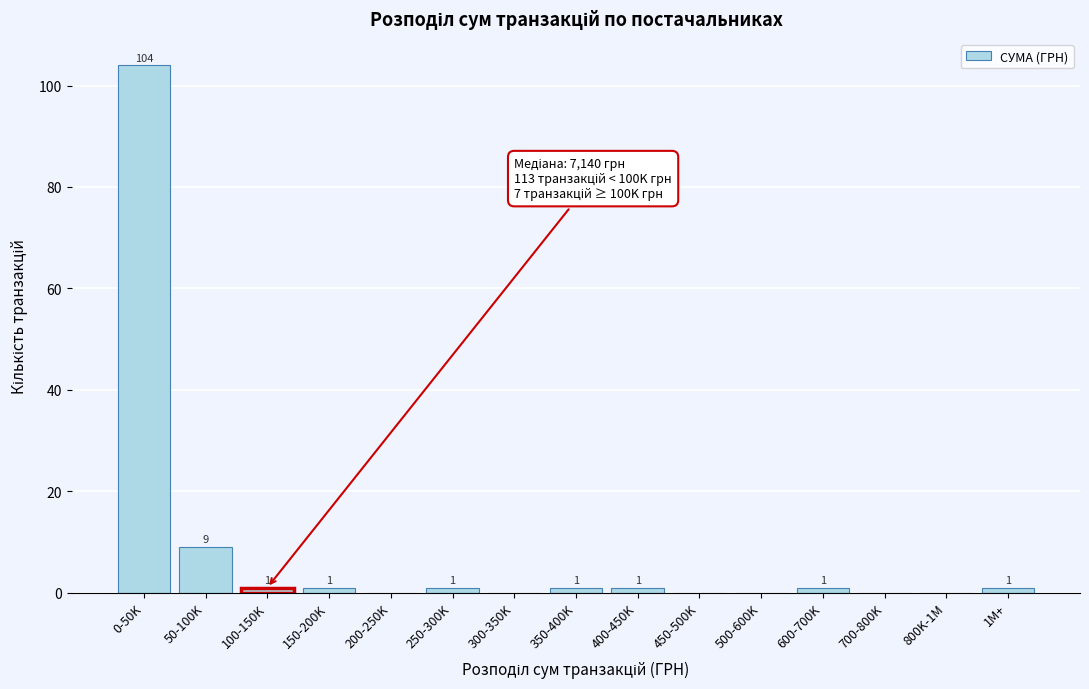

Reading right to left, what are all the values shown in this chart?

1M+=1	800K-1M=0	700-800K=0	600-700K=1	500-600K=0	450-500K=0	400-450K=1	350-400K=1	300-350K=0	250-300K=1	200-250K=0	150-200K=1	100-150K=1	50-100K=9	0-50K=104